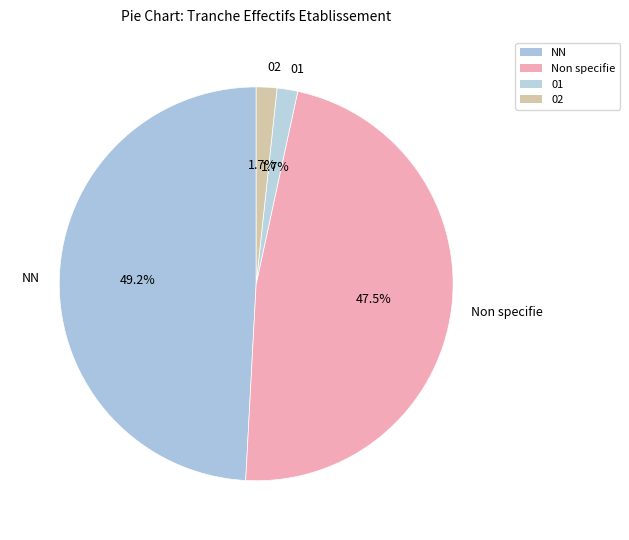

To the nearest percent, what portion does 02 represent?

2%